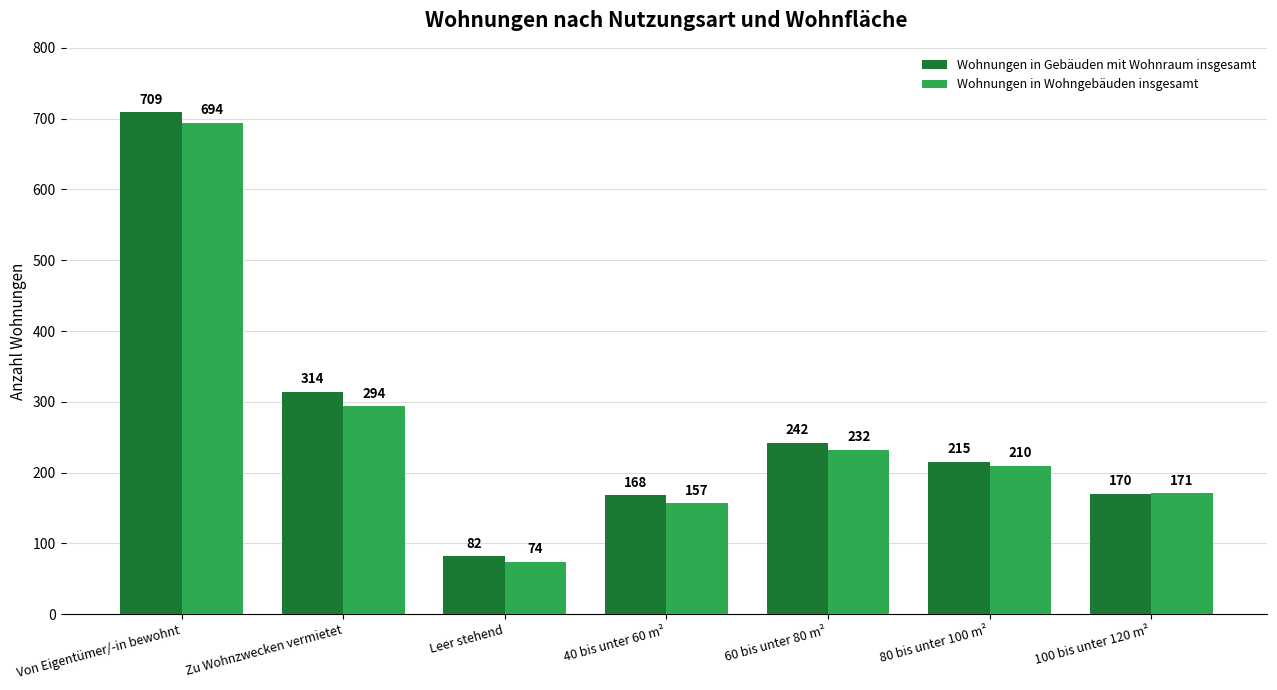

Which series has the largest range (max minus min)?

Wohnungen in Gebäuden mit Wohnraum insgesamt